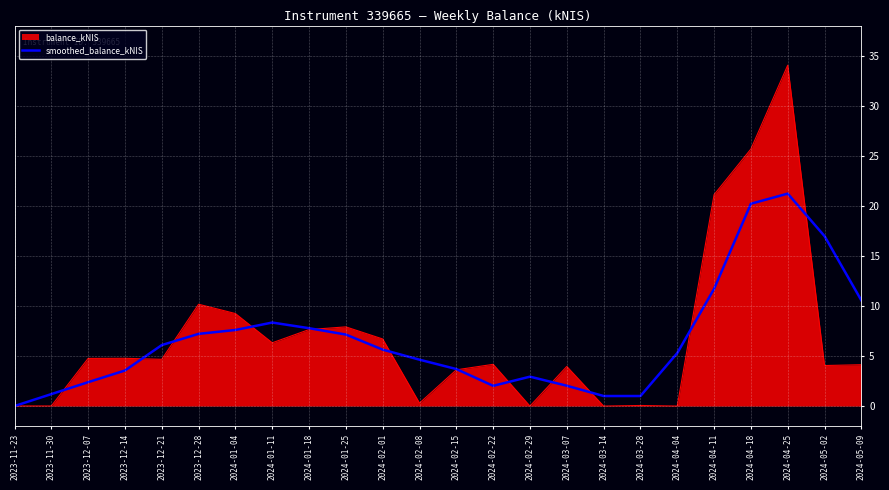

What is the greatest value displayed?

34.0